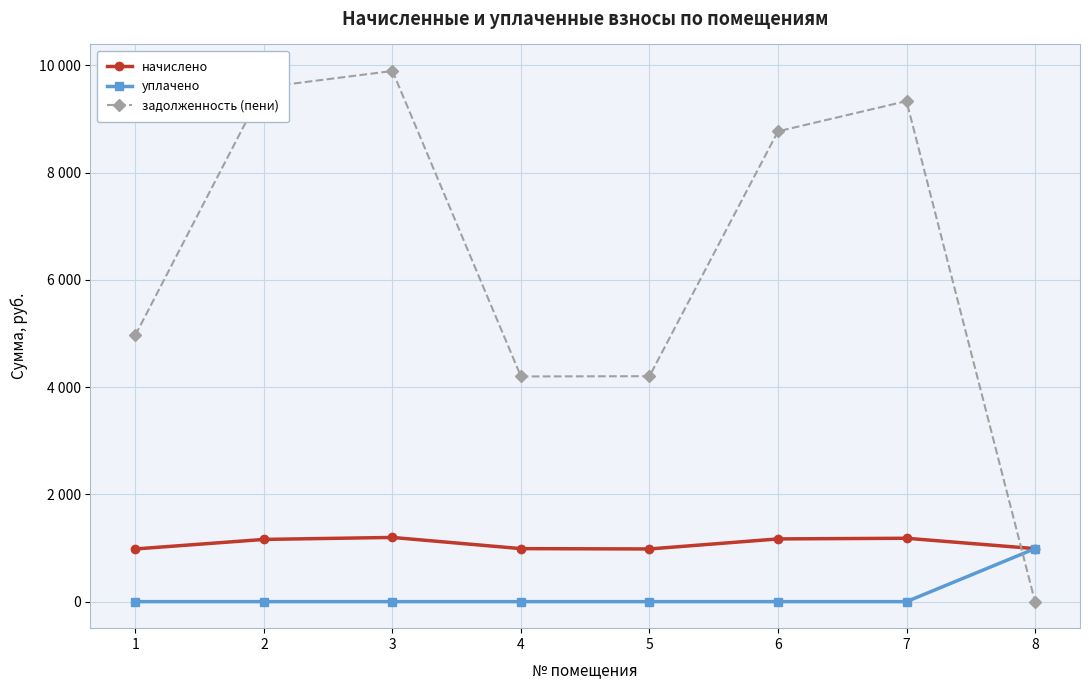

What is the average value of the уплачено series?

123.5